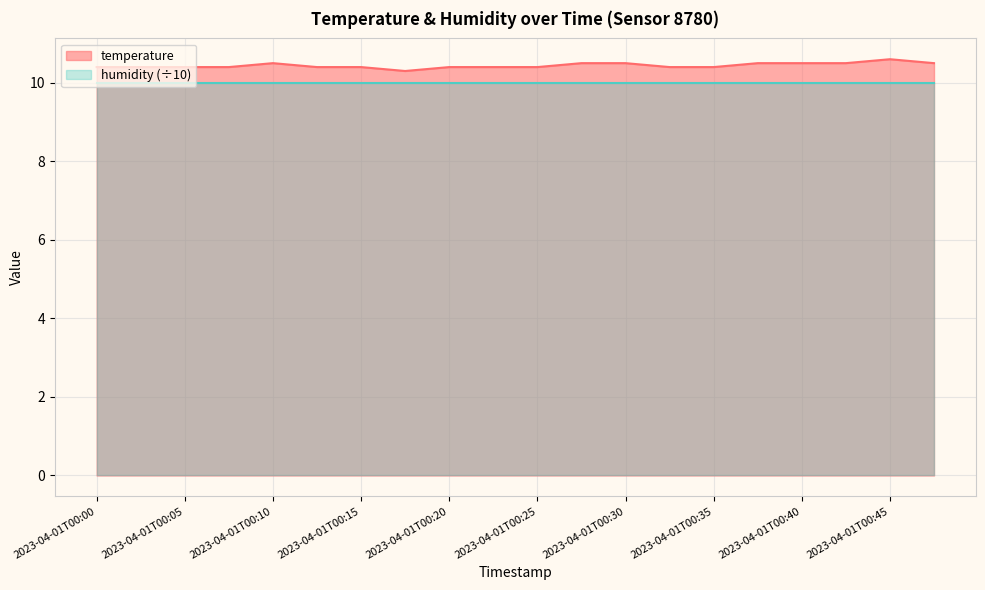

What is the change in value from 2023-04-01T00:08 to 2023-04-01T00:38?

+0.1